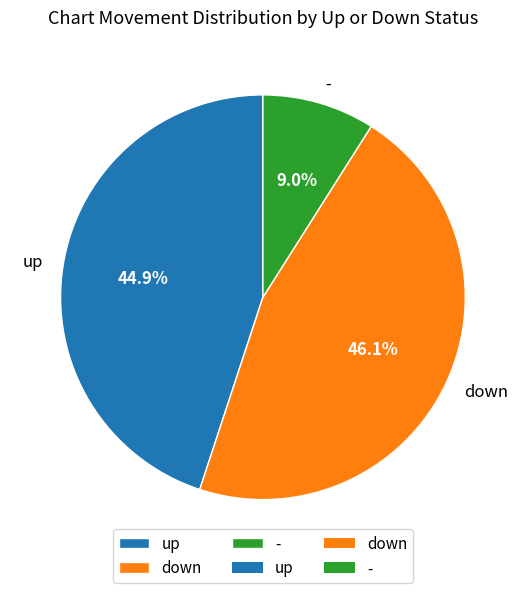

Does - account for over 50% of the chart?

No